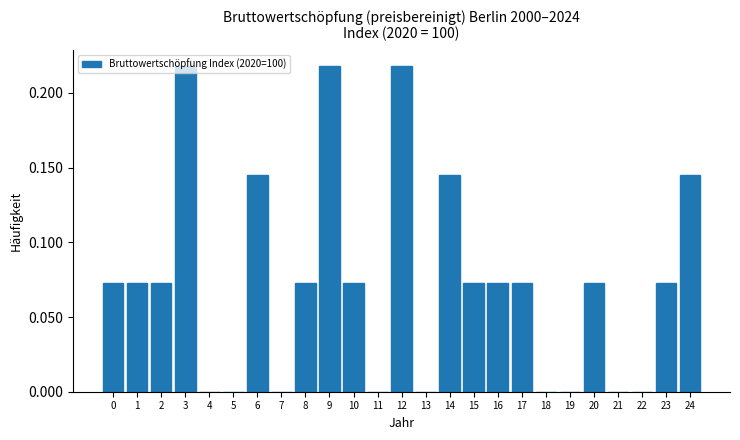

The value at 13 is 0.0. True or false?

True